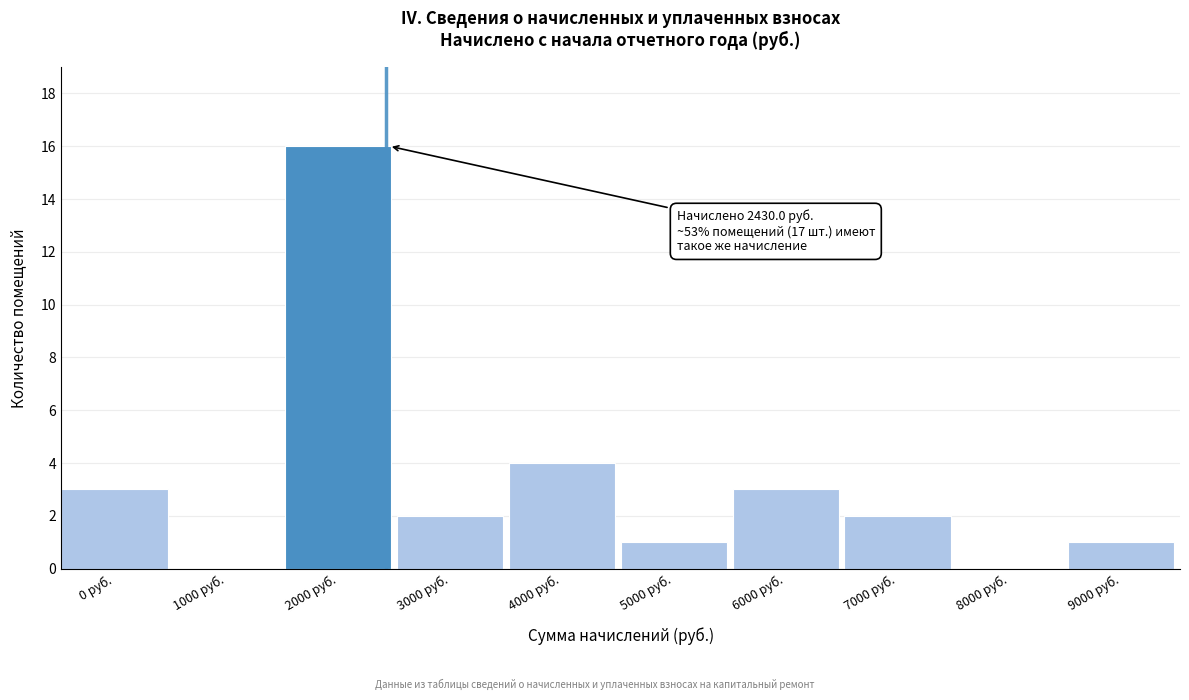

Reading left to right, transcribe all the data shown in this chart.

0 руб.=3	1000 руб.=0	2000 руб.=16	3000 руб.=2	4000 руб.=4	5000 руб.=1	6000 руб.=3	7000 руб.=2	8000 руб.=0	9000 руб.=1